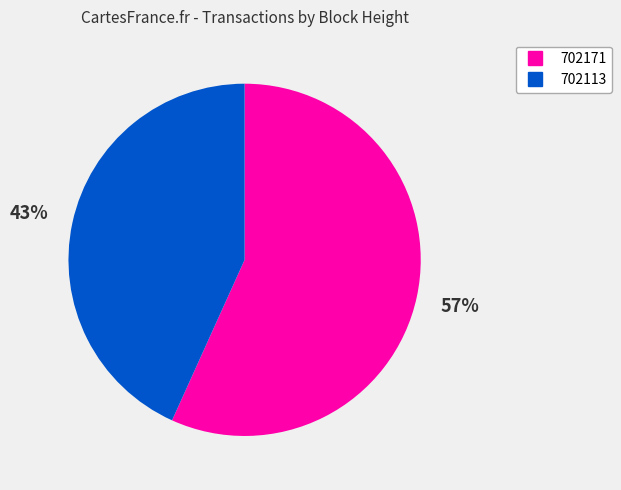

True or false: 702113 accounts for 43% of the total.

True